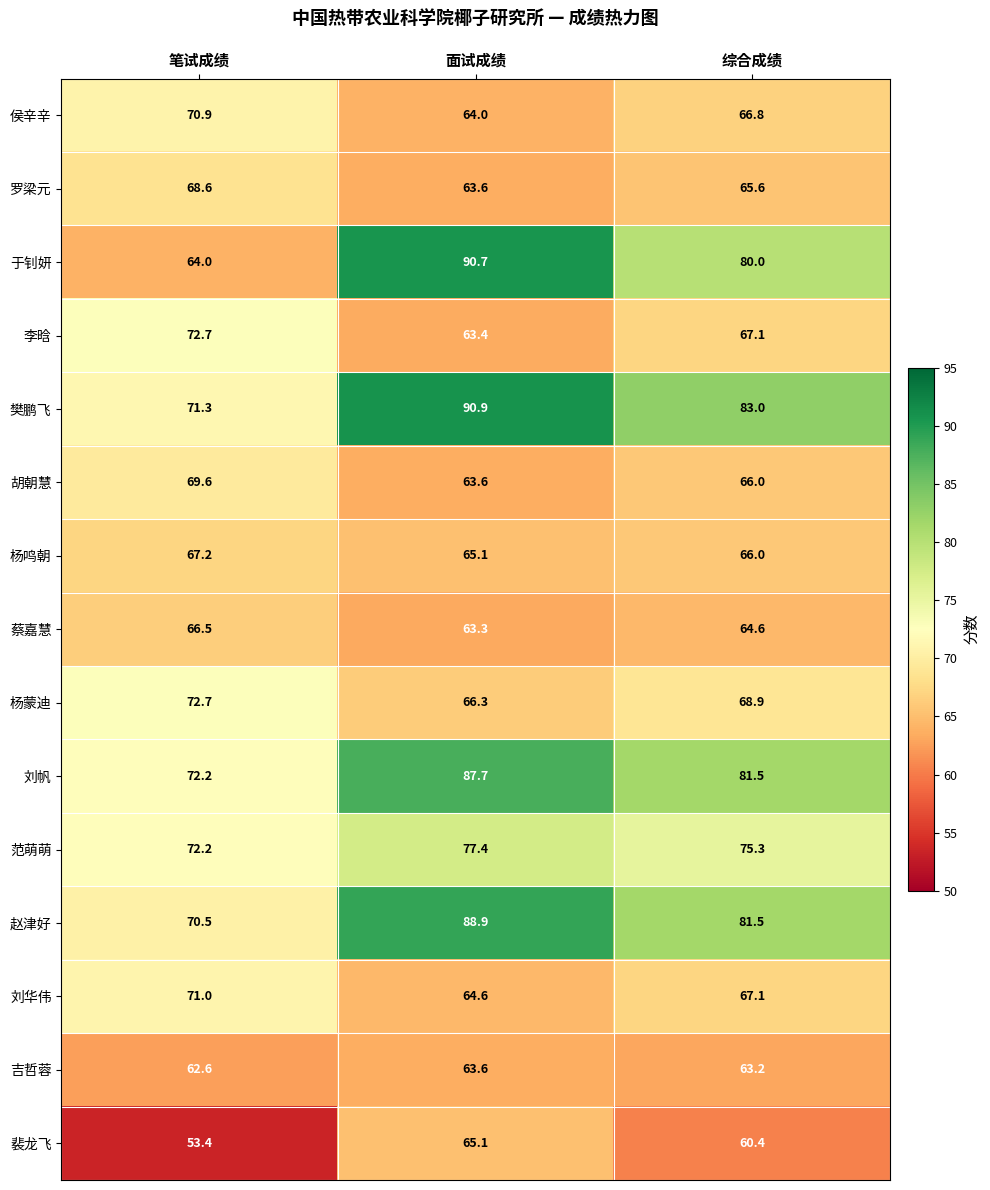

Rank the categories by 杨蒙迪 value from highest to lowest.

笔试成绩, 综合成绩, 面试成绩